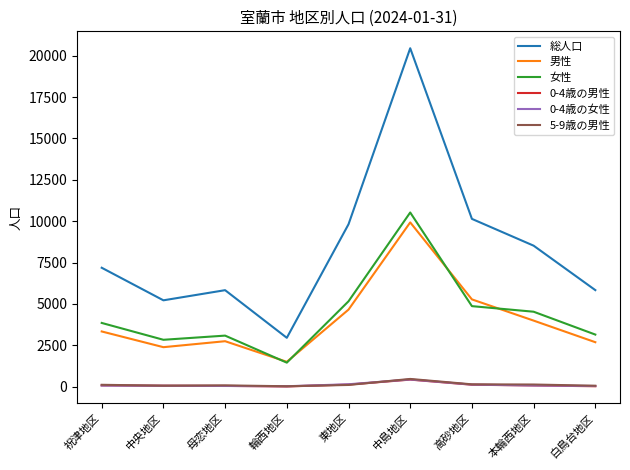

What is the greatest value displayed?

20450